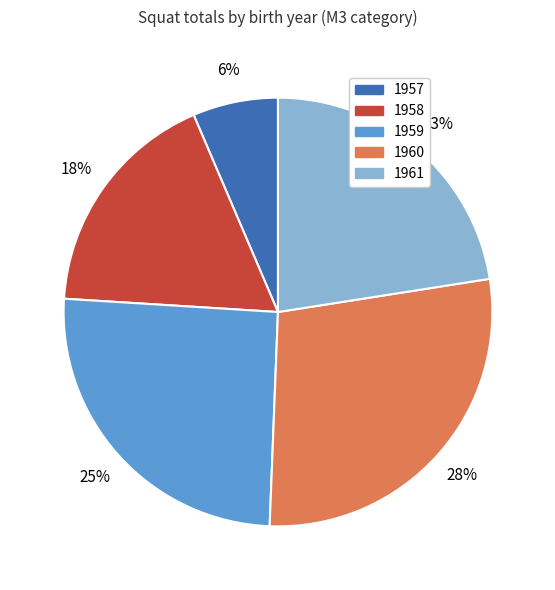

To the nearest percent, what is the average slice percentage?

20%